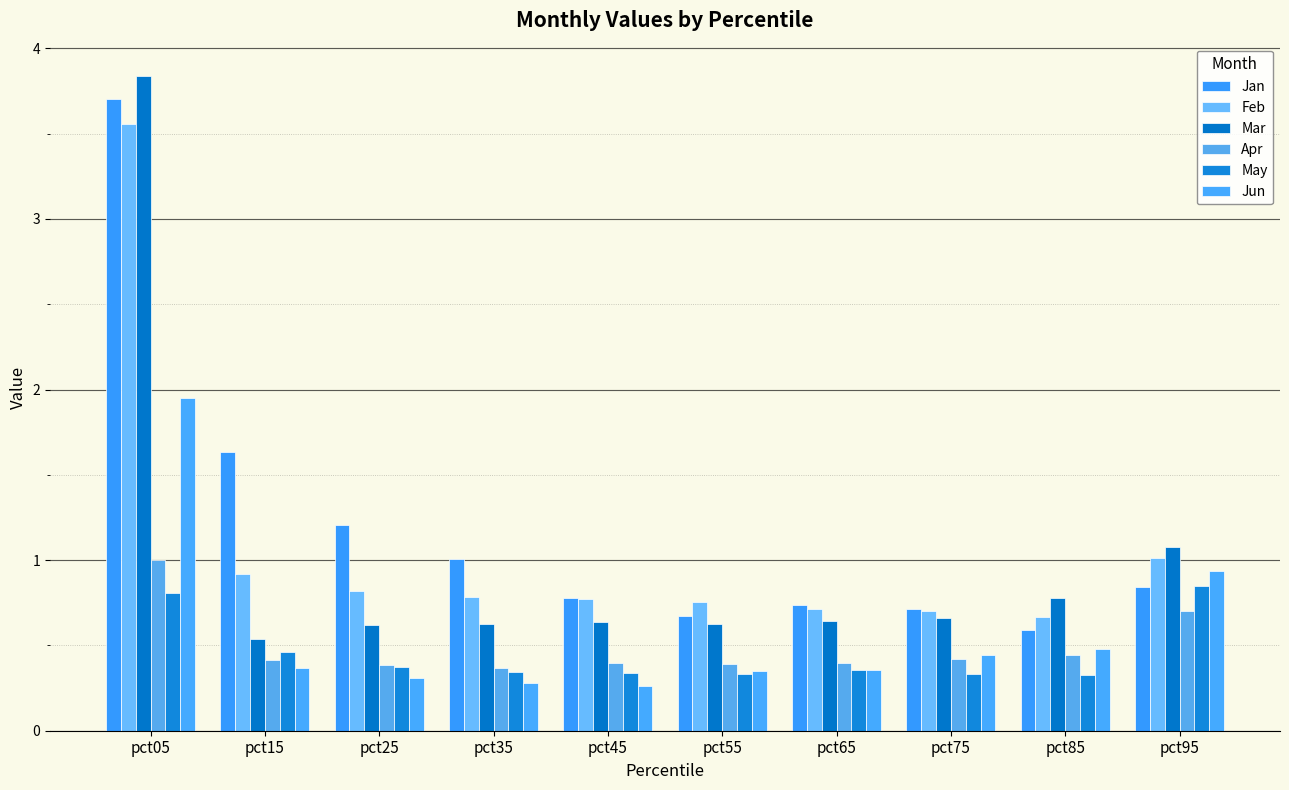

At how many categories does at least one series exceed 2?

1